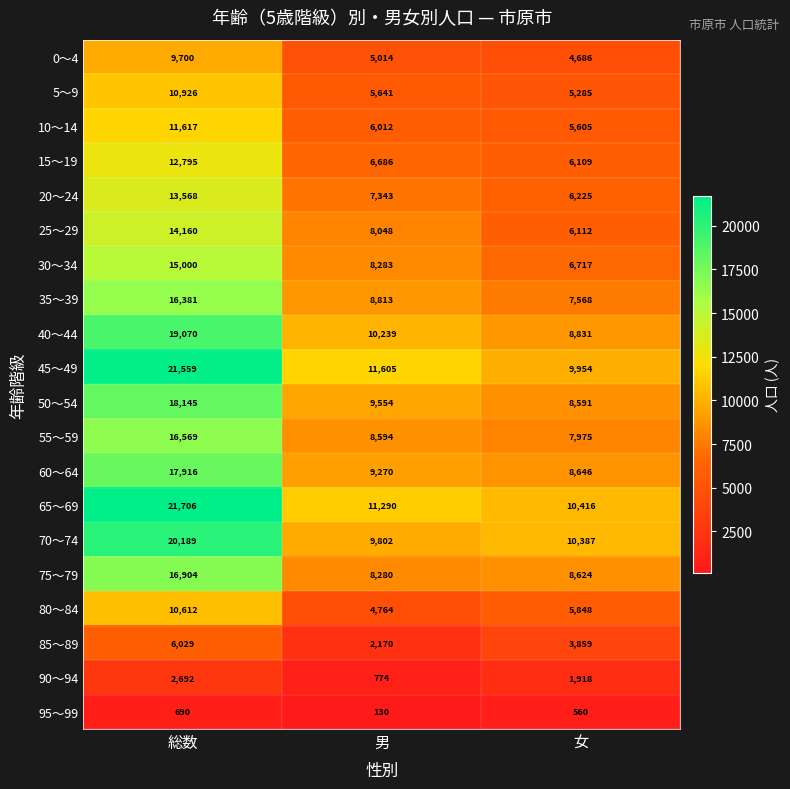

How many data points does each series have?

3